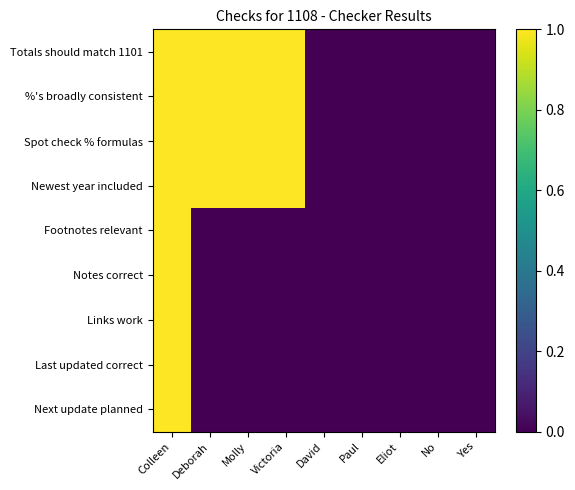

What is the greatest value displayed?

1